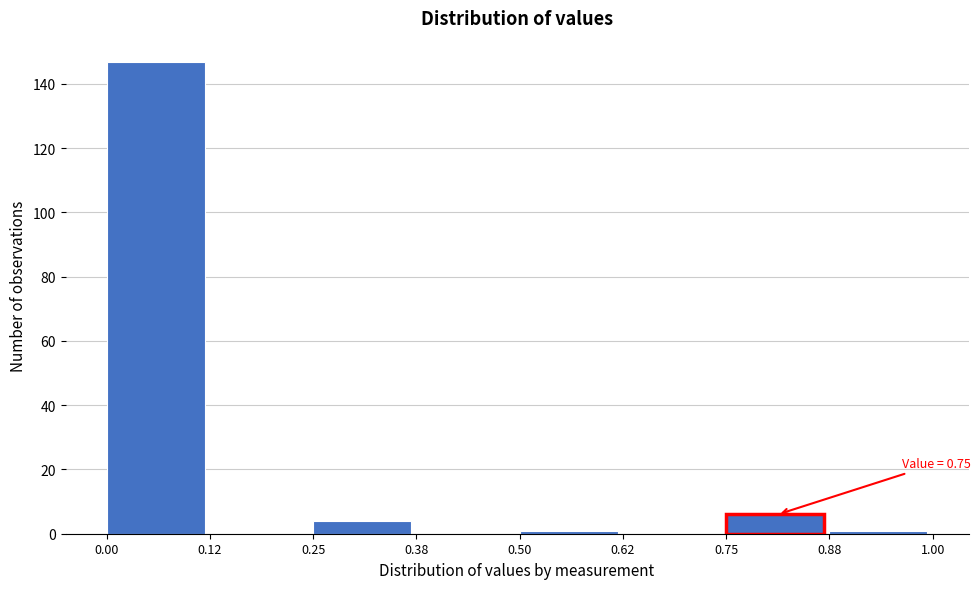

Over which range of the x-axis is the bar tallest?

0.00 to 0.12